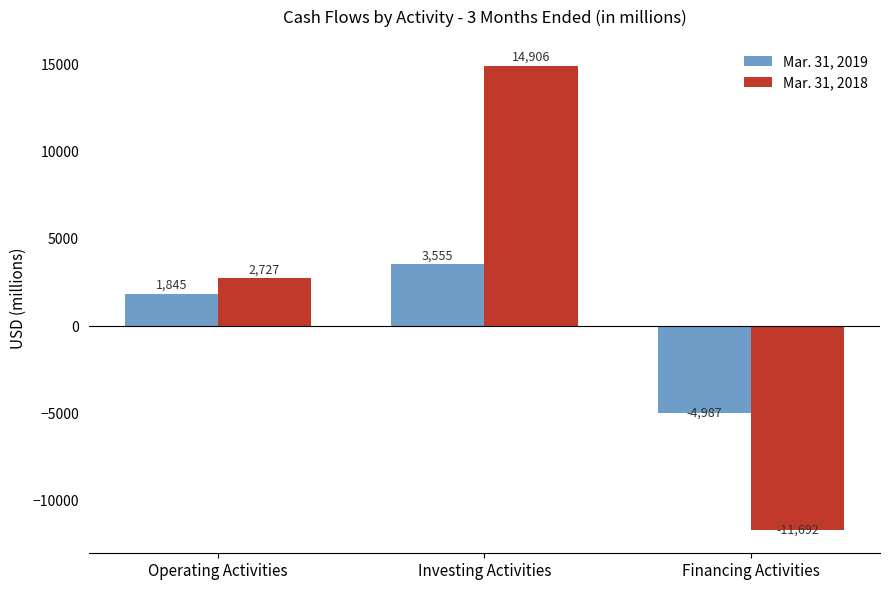

Is it true that Mar. 31, 2019 equals 3555 at Investing Activities?

True